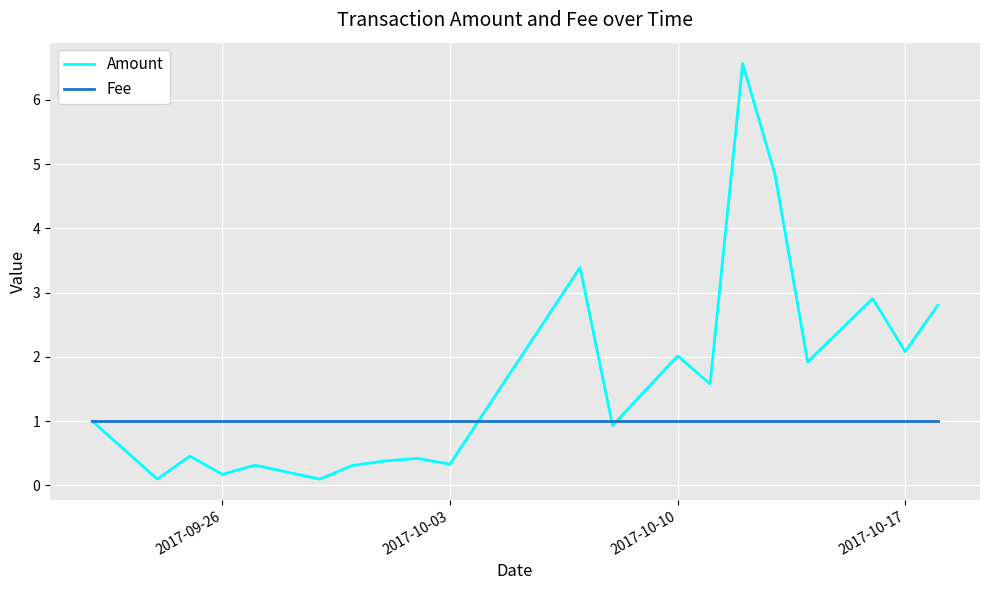

What is the highest value of the Fee series?

1.0